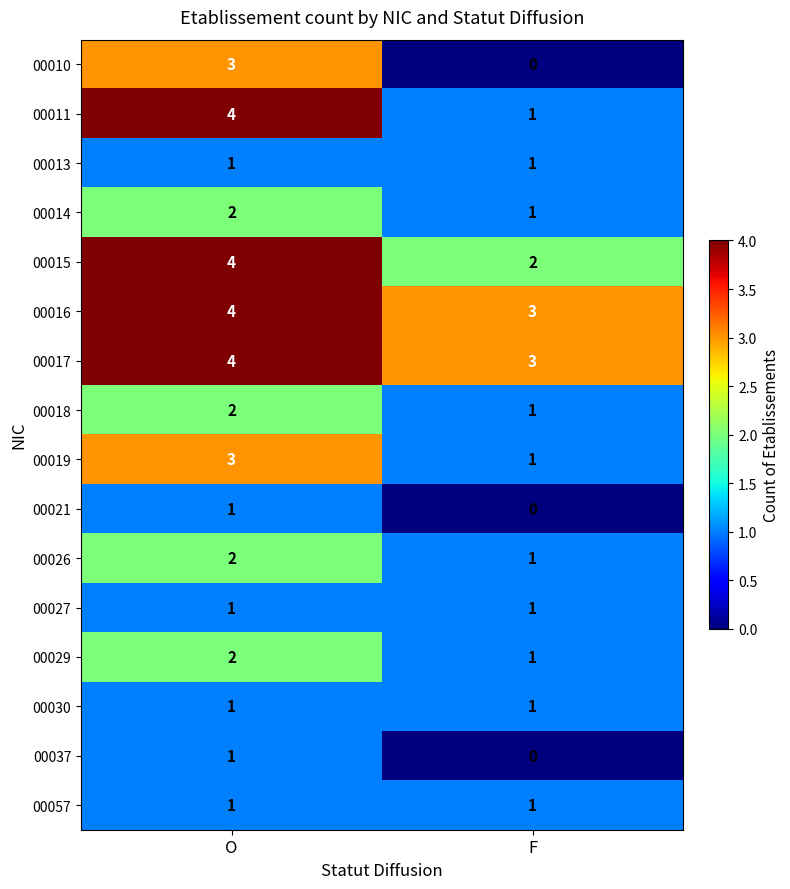

How many series are shown in this chart?

16